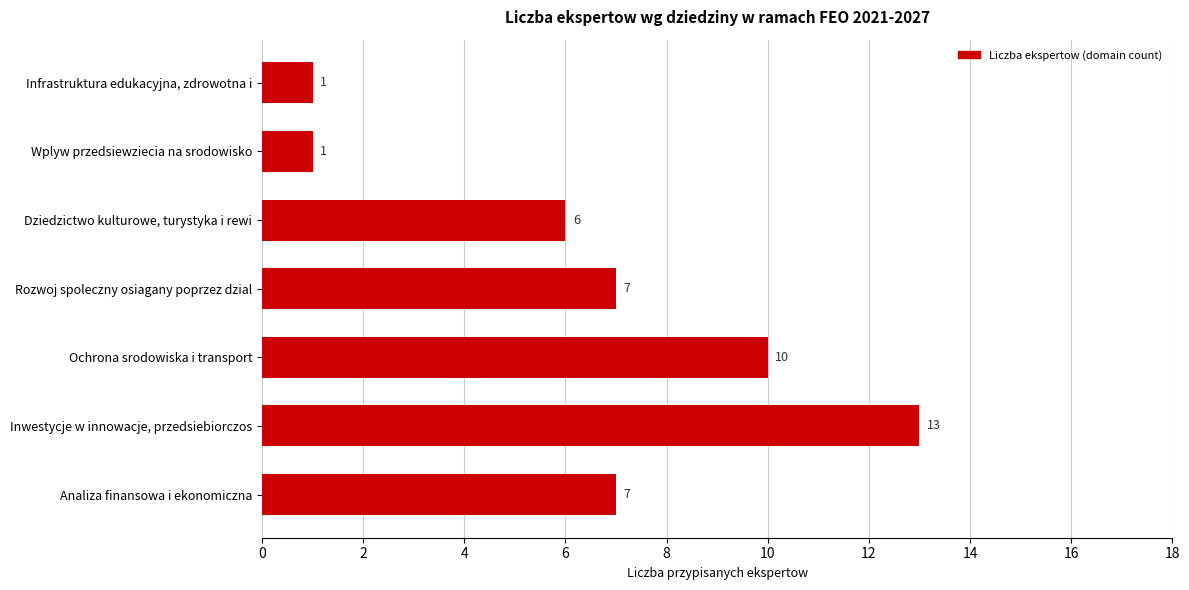

Are the bars horizontal?

Yes